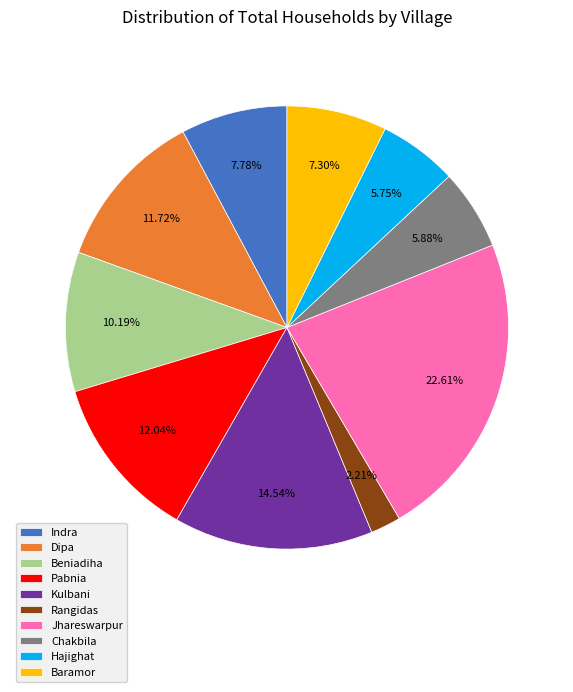

What percentage is NOT represented by Chakbila?

94.1%